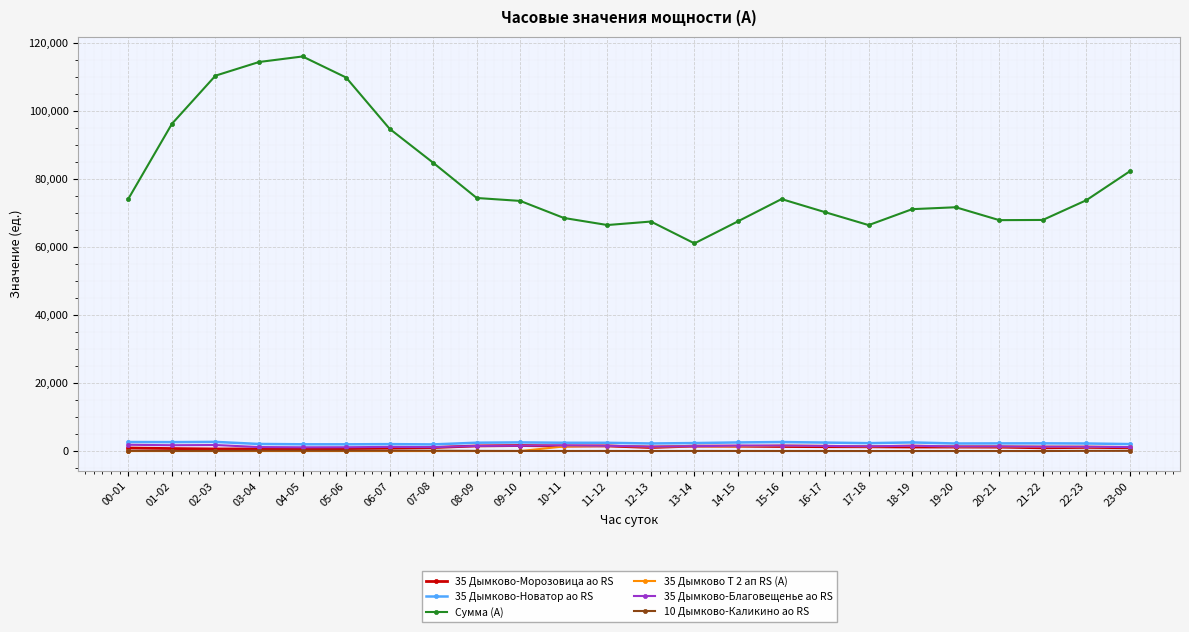

What are all the series names shown in the legend?

35 Дымково-Морозовица ао RS, 35 Дымково-Новатор ао RS, Сумма (А), 35 Дымково Т 2 ап RS (А), 35 Дымково-Благовещенье ао RS, 10 Дымково-Каликино ао RS